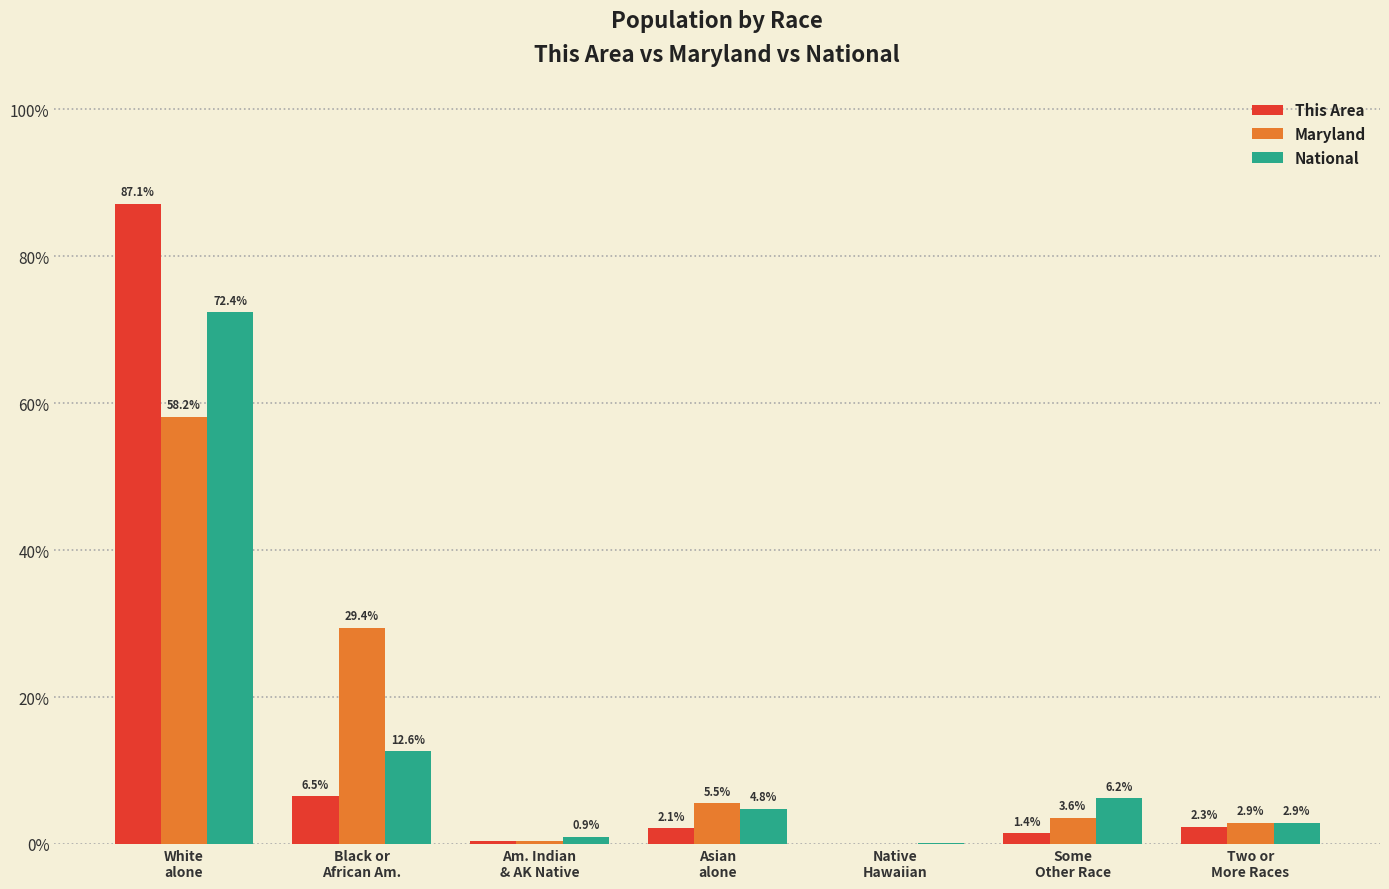

What is the sum of all National values?

100.0